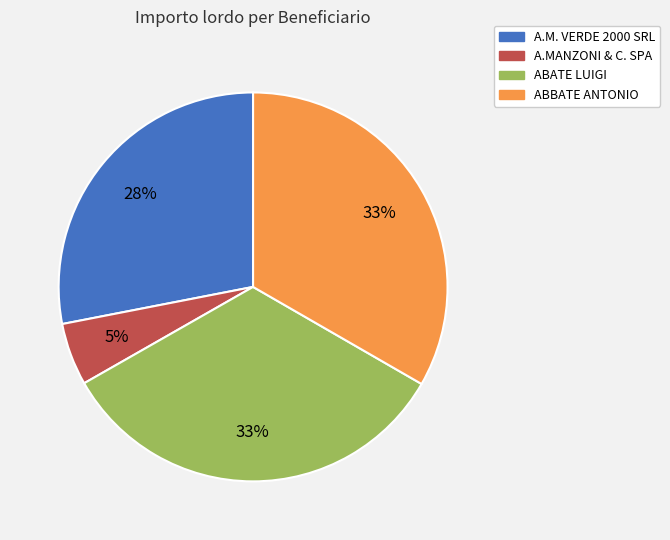

Count the number of slices in the pie.

4